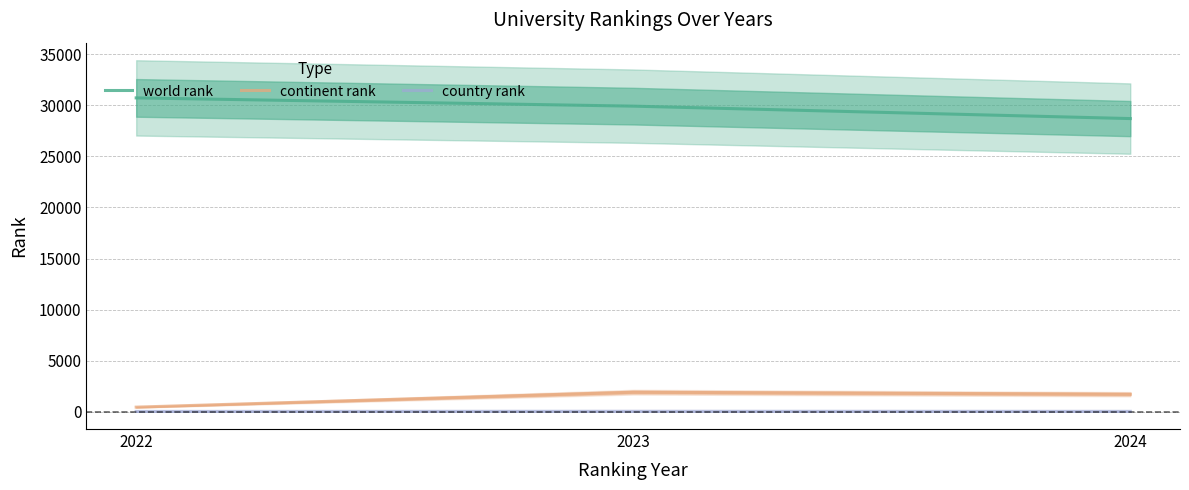

Where does the continent rank series first go above 1721?

2023